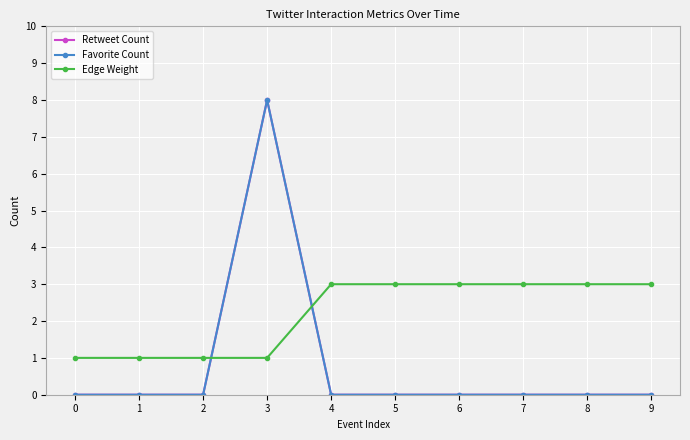

Does the chart have visible grid lines?

Yes